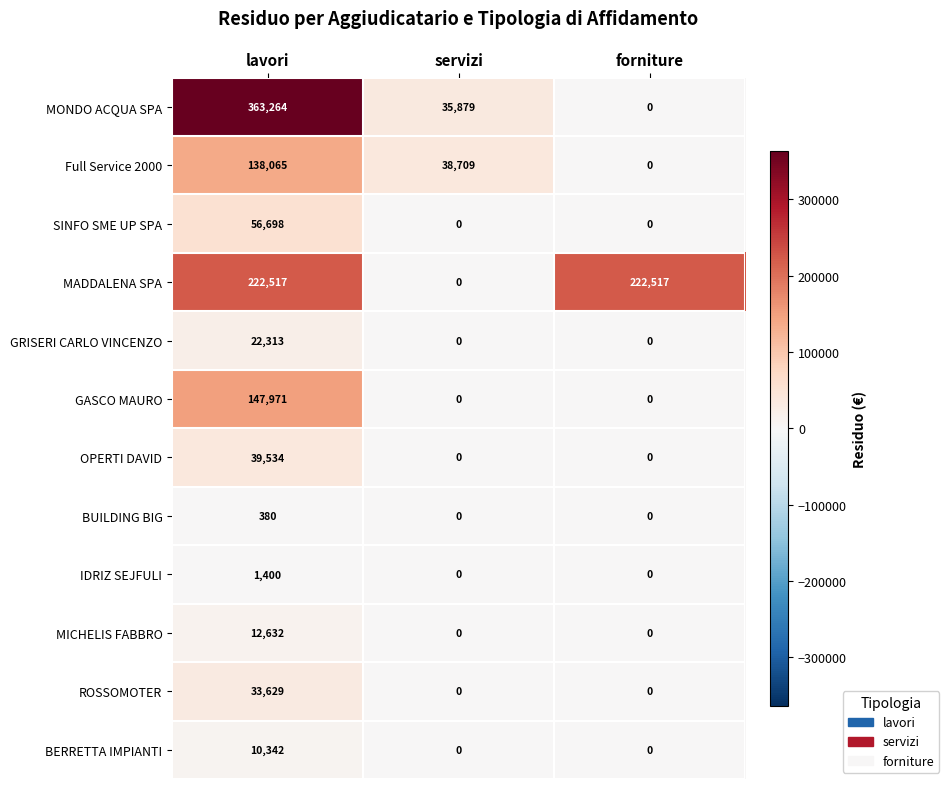

What is the total value across all series at servizi?

74588